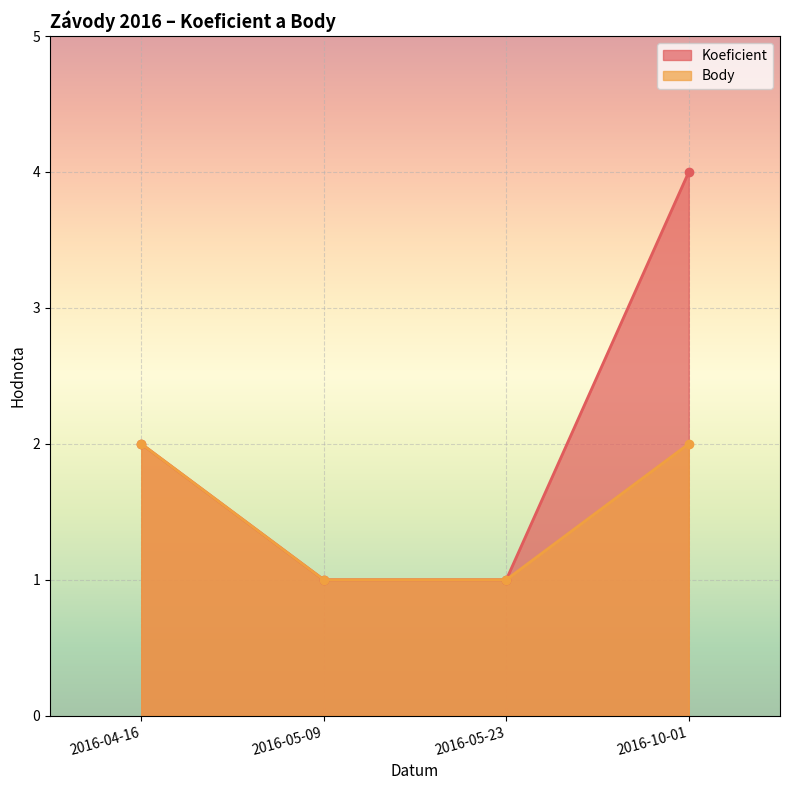

What is the label of the 2nd point from the right?

2016-05-23